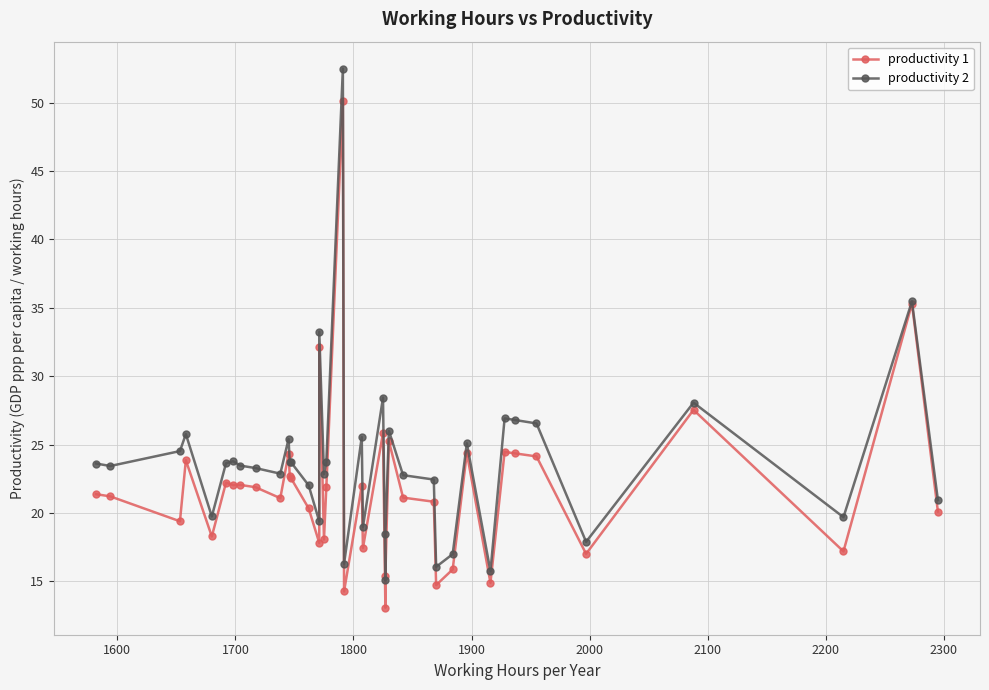

At how many categories does at least one series exceed 35?

2